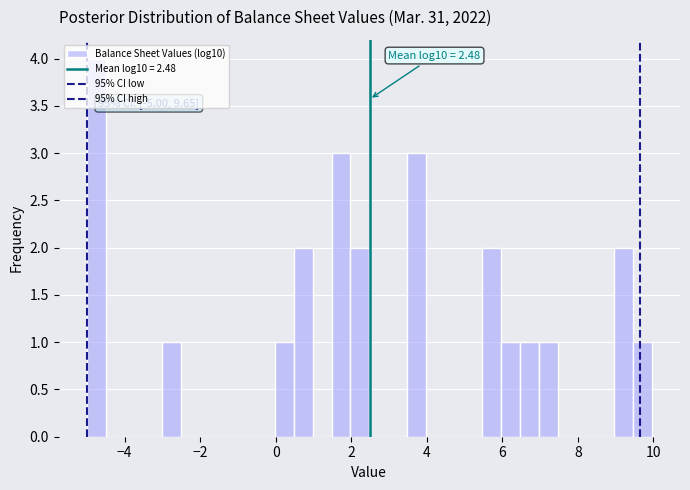

Read against the x-axis, roughly where is the centre of the tallest bar?

-4.8